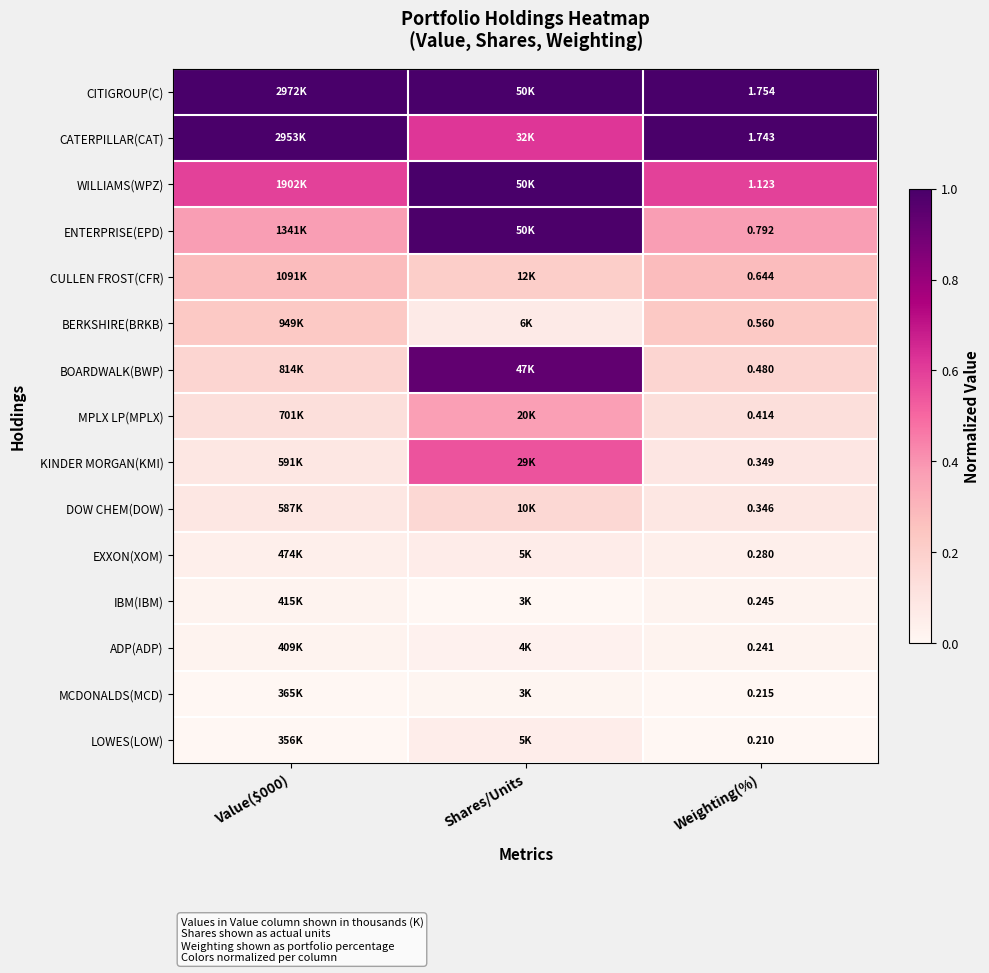

At Weighting(%), list the series in order from smallest to largest.

LOWES(LOW), MCDONALDS(MCD), ADP(ADP), IBM(IBM), EXXON(XOM), DOW CHEM(DOW), KINDER MORGAN(KMI), MPLX LP(MPLX), BOARDWALK(BWP), BERKSHIRE(BRKB), CULLEN FROST(CFR), ENTERPRISE(EPD), WILLIAMS(WPZ), CATERPILLAR(CAT), CITIGROUP(C)